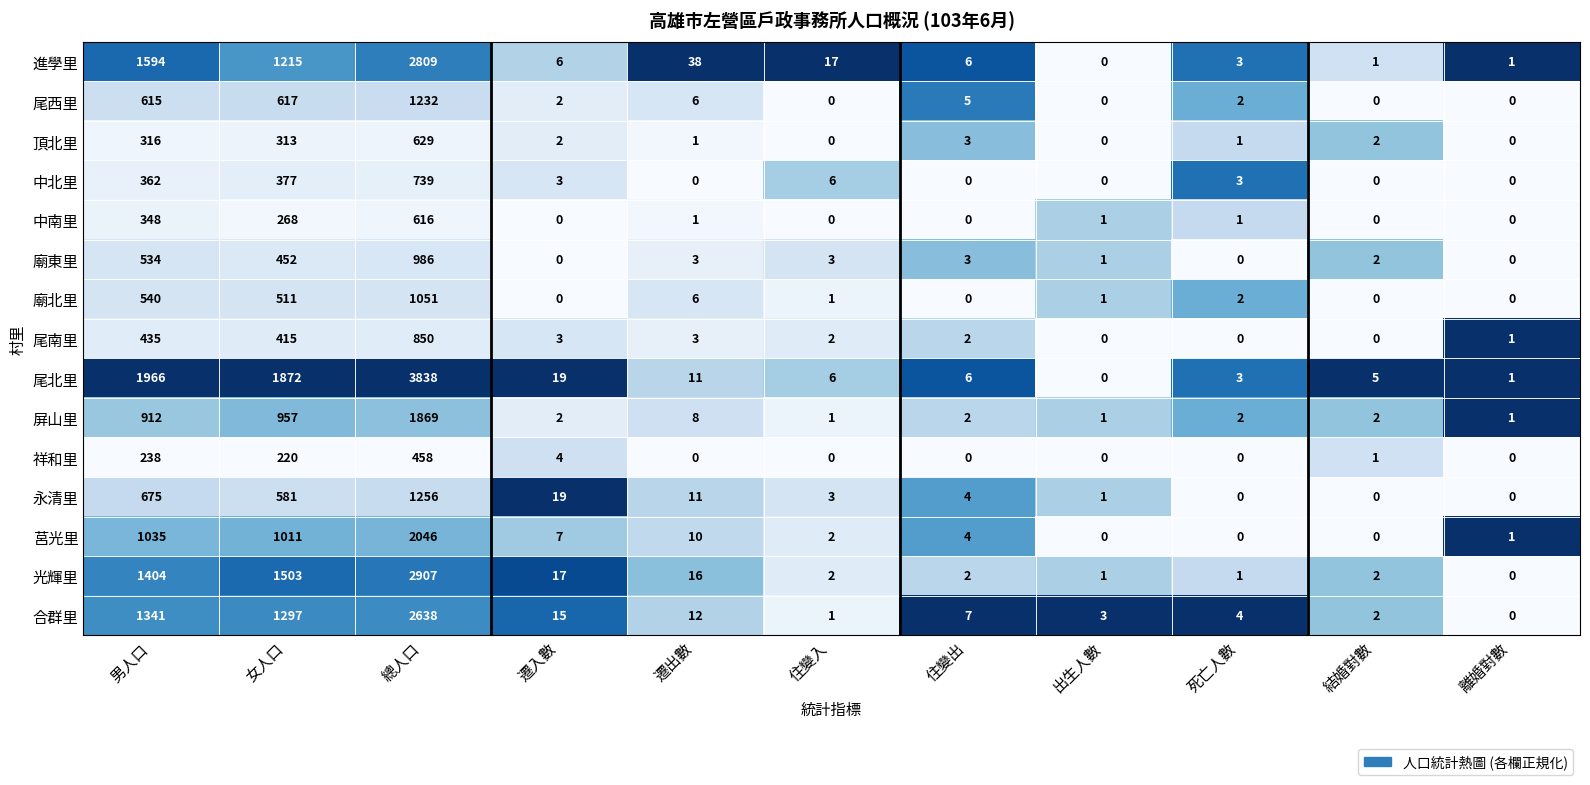

What is the difference between the 合群里 values at 住變入 and 遷出數?

11